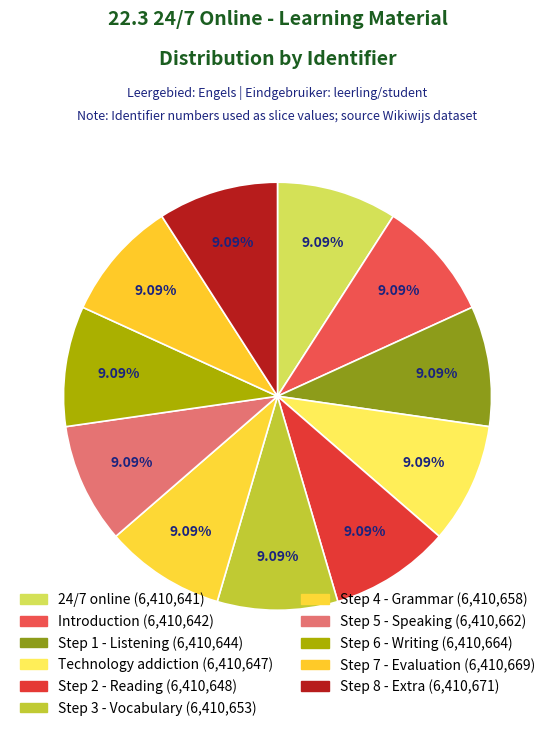

Which category has the smallest portion of the pie?

24/7 online